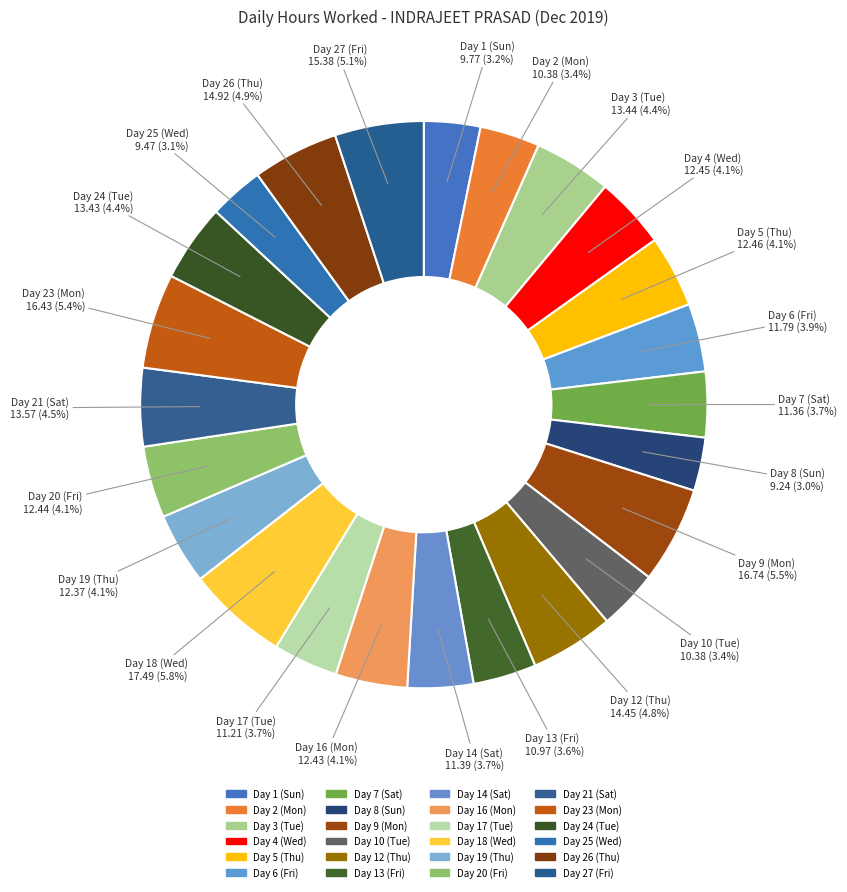

What is the change in value from Day 5 (Thu) to Day 14 (Sat)?

-1.1